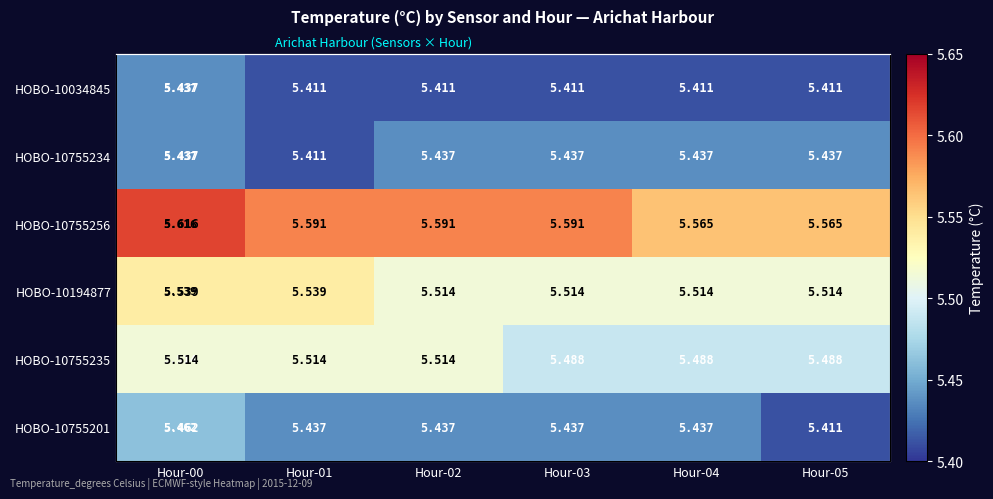

Rank the categories by HOBO-10755201 value from lowest to highest.

Hour-05, Hour-01, Hour-02, Hour-03, Hour-04, Hour-00